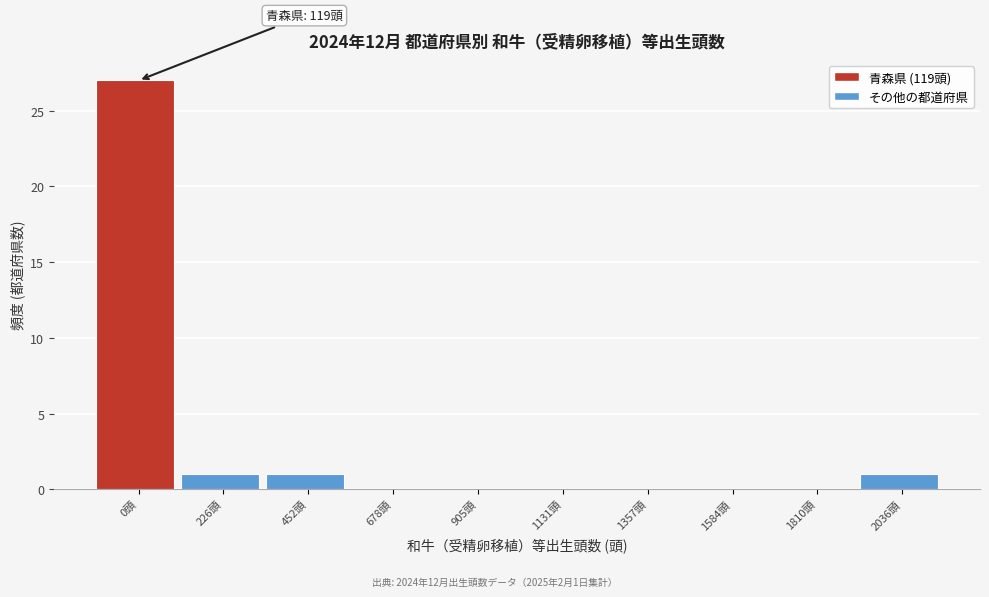

Reading right to left, transcribe all the data shown in this chart.

2036頭=1	1810頭=0	1584頭=0	1357頭=0	1131頭=0	905頭=0	678頭=0	452頭=1	226頭=1	0頭=27